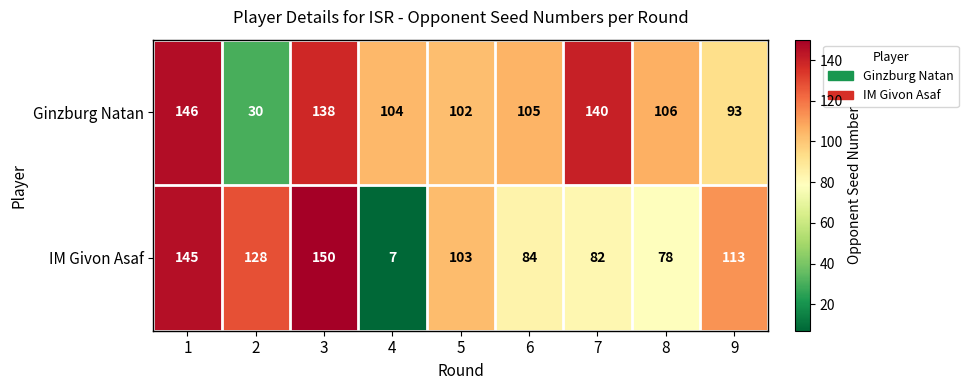

What is the smallest value displayed?

7